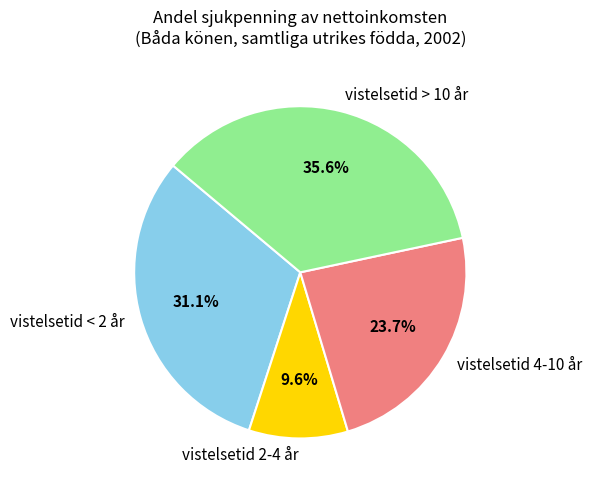

How many segments does this pie chart have?

4